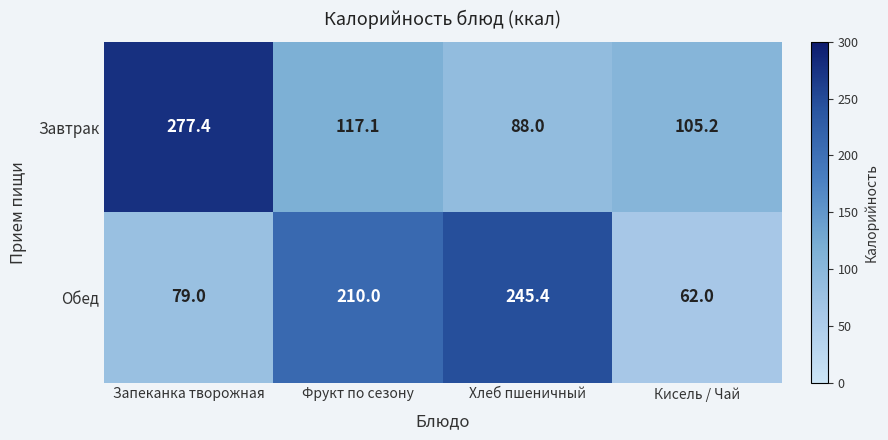

The value of Завтрак at Кисель / Чай is 105.2. True or false?

True